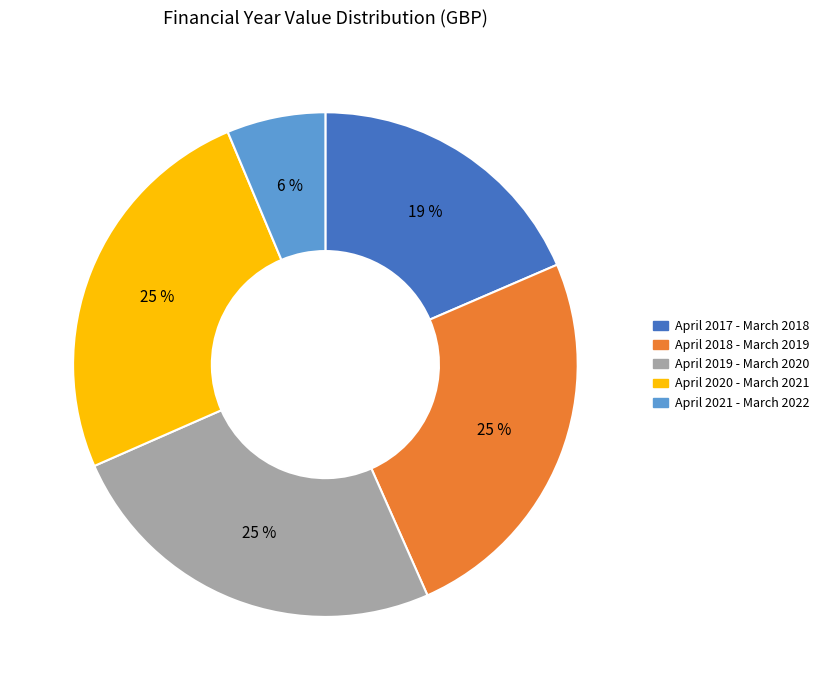

Does April 2017 - March 2018 account for over 50% of the chart?

No